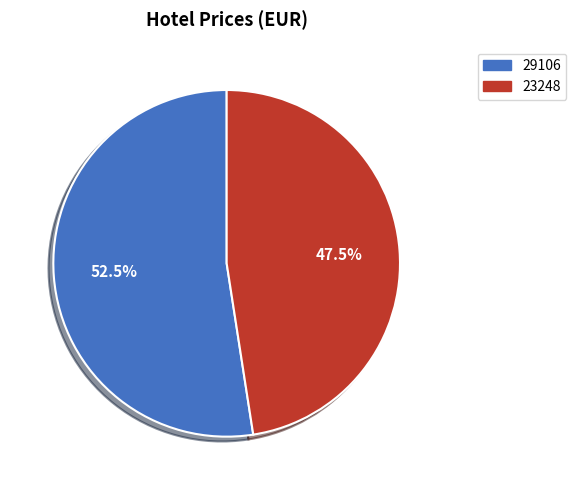

How many segments does this pie chart have?

2